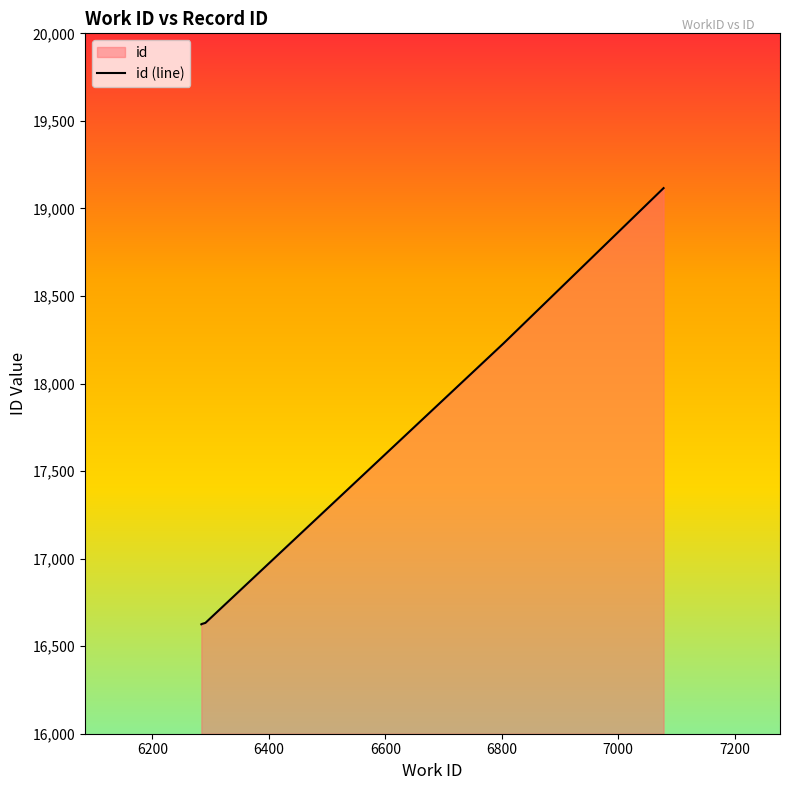

True or false: there are more than 1 points higher than both neighbors.

False